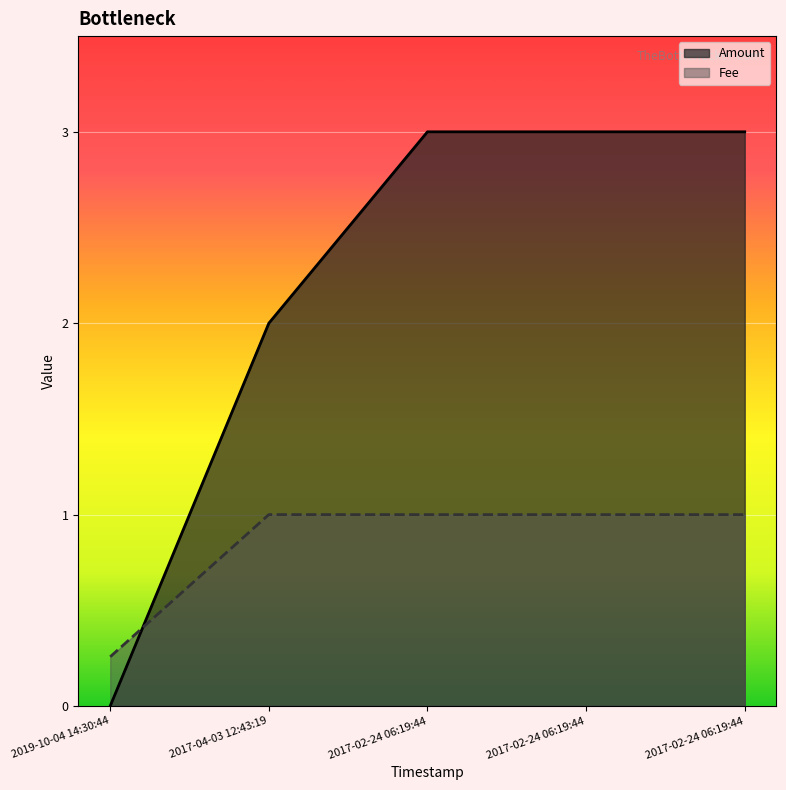

How many Amount values are between 2 and 3?

4